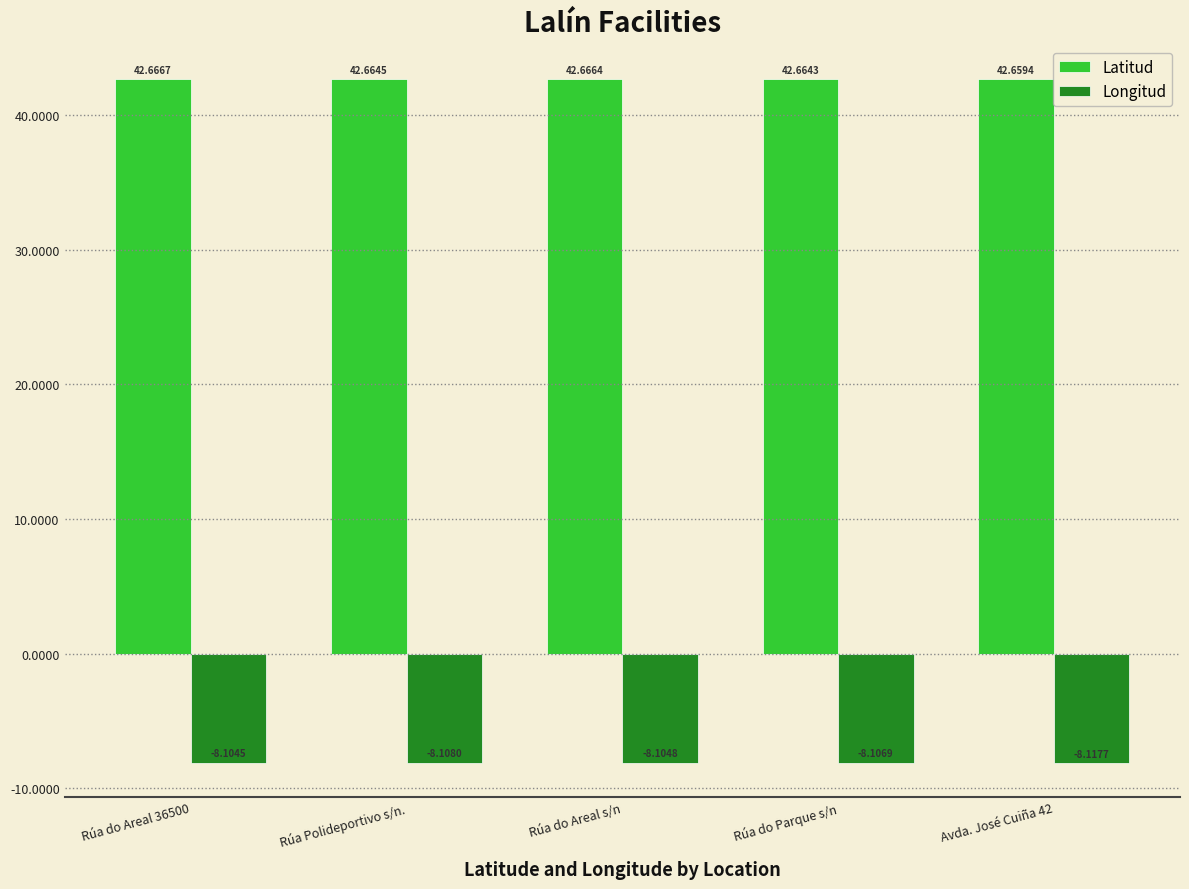

The value of Latitud at Avda. José Cuiña 42 is 42.7. True or false?

True